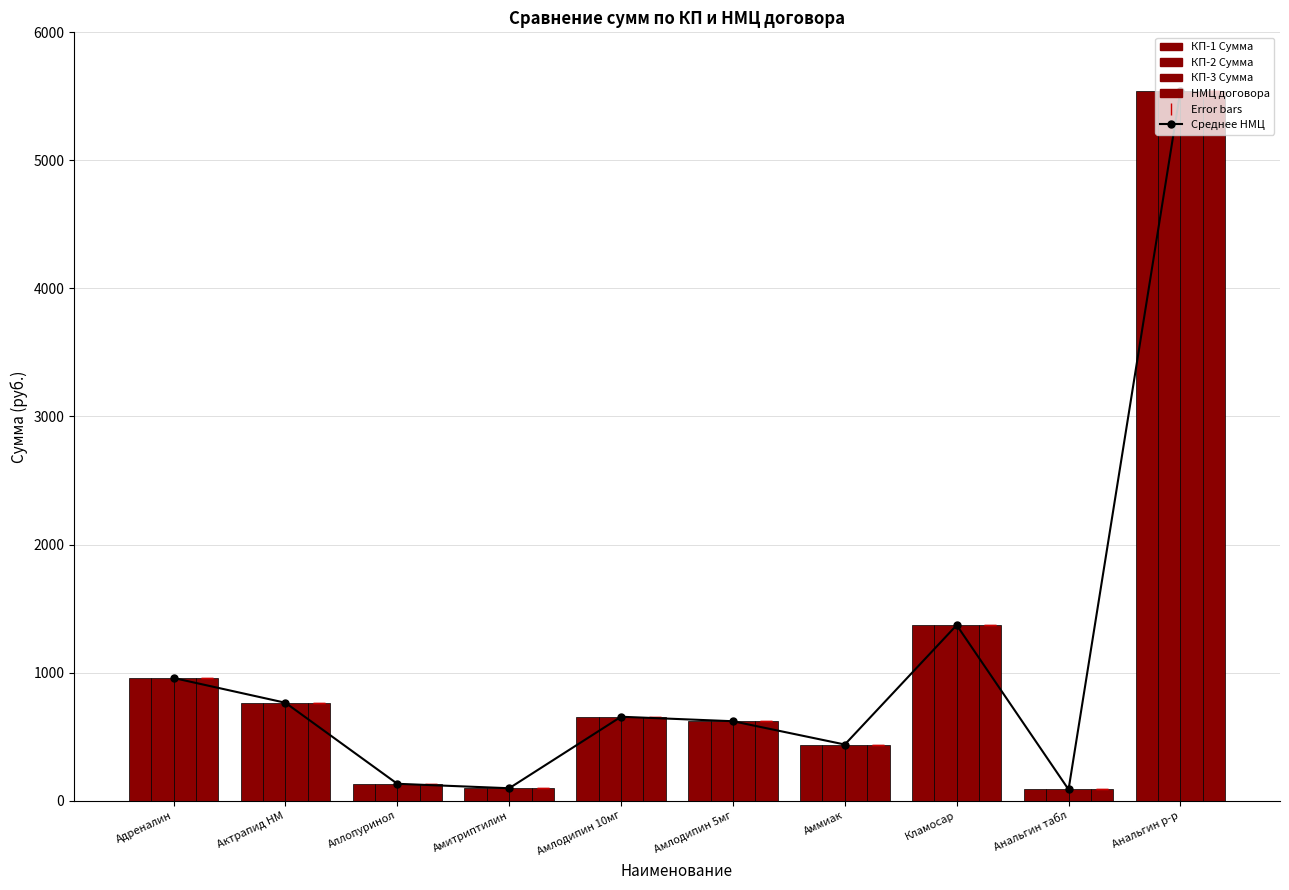

What is the minimum value for КП-2 Сумма?

87.0